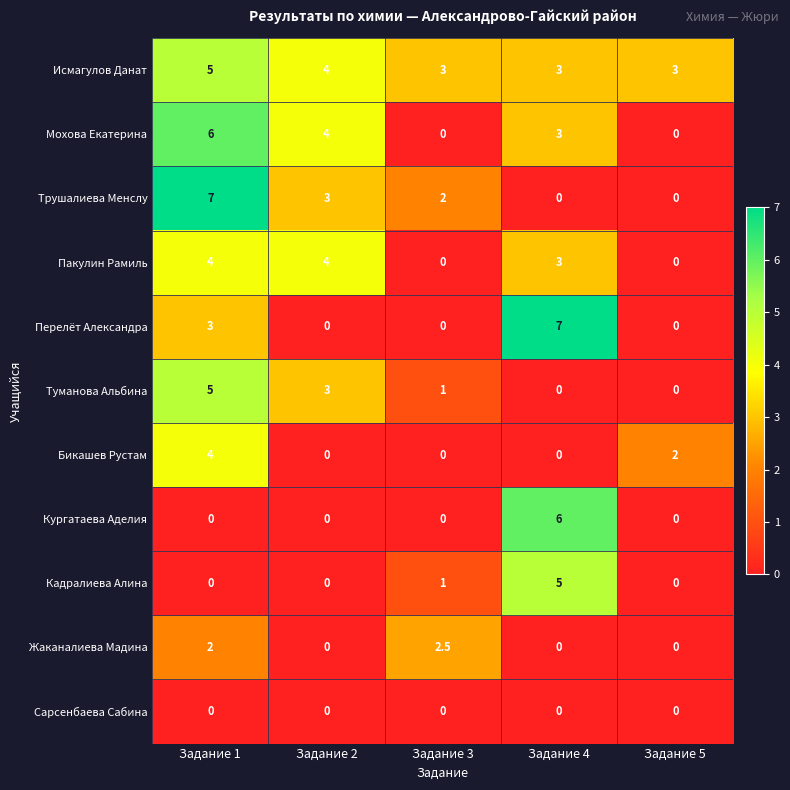

What is the difference between the second highest and second lowest values in the Трушалиева Менслу series?

3.0